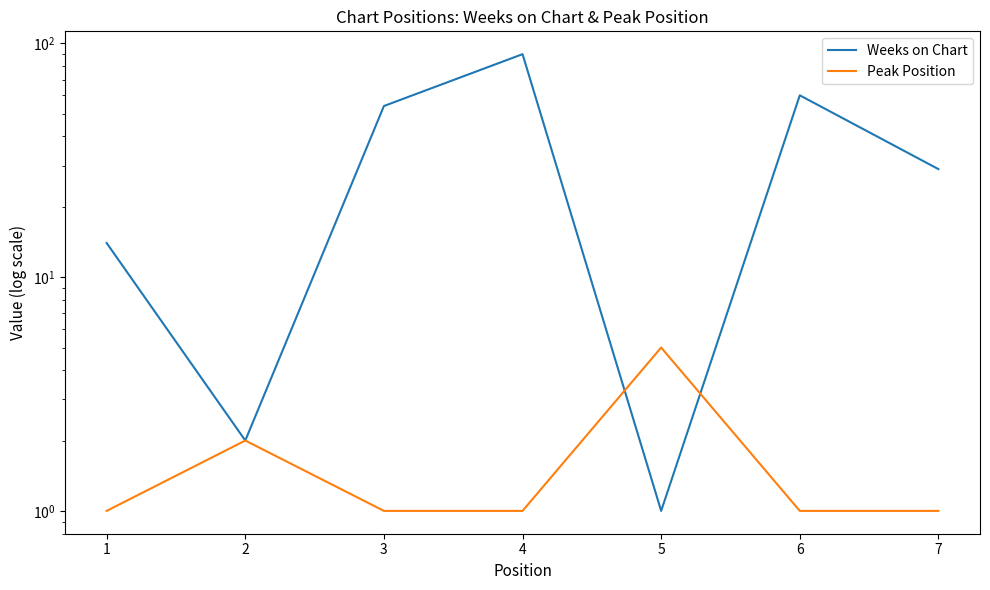

At how many categories does at least one series exceed 81?

1